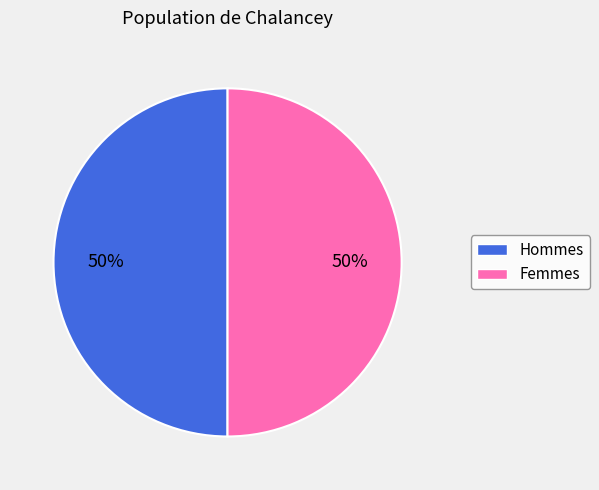

To the nearest percent, what is the average slice percentage?

50%